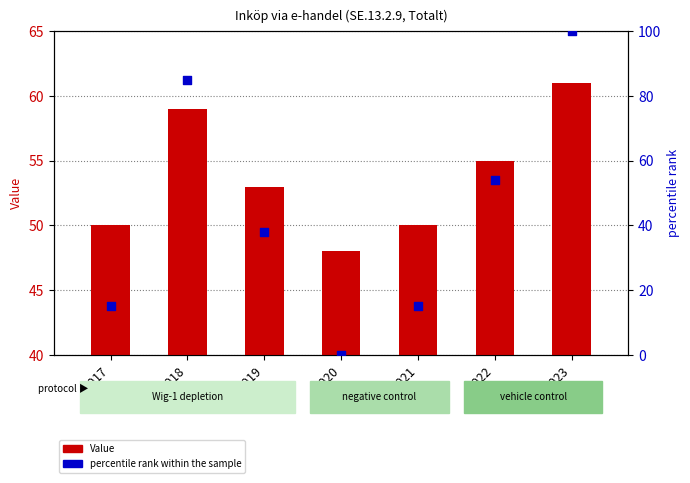

Is the value of Value at 2019 greater than the value of percentile rank within the sample at 2019?

Yes